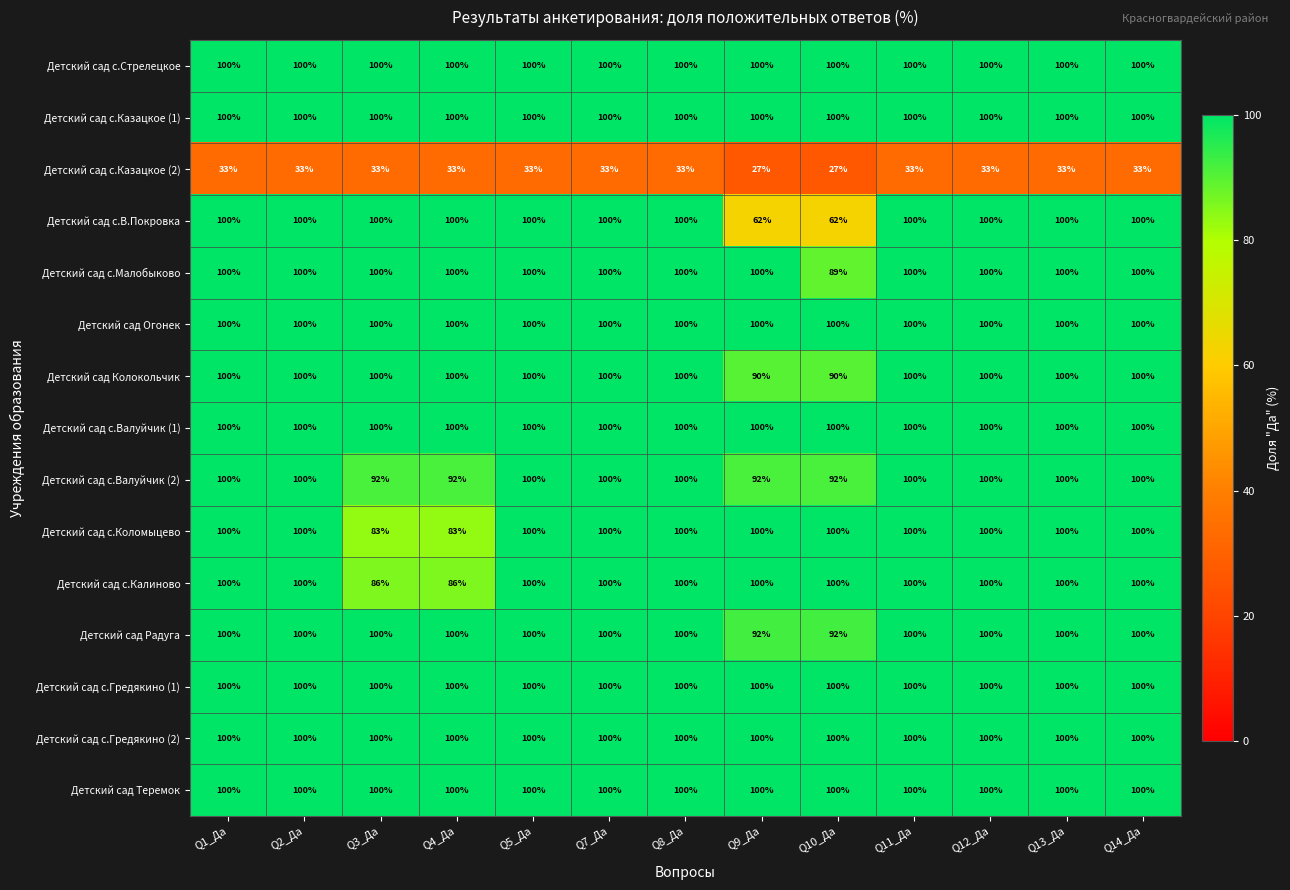

How many data points does each series have?

13